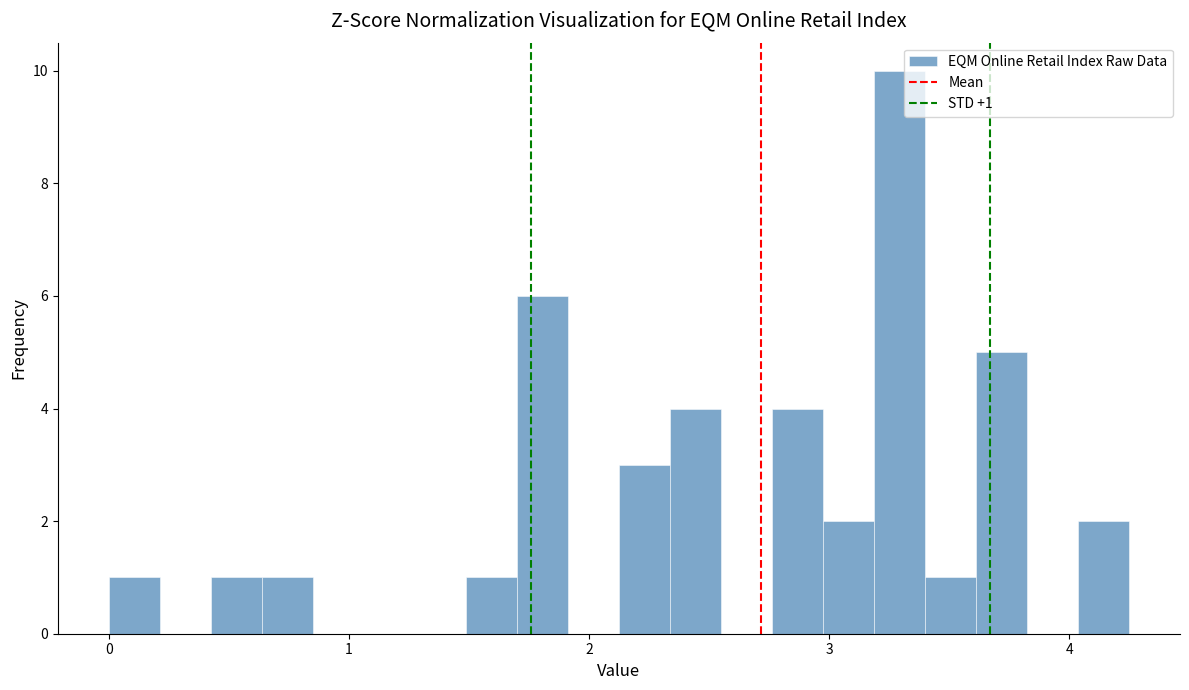

Around what value on the x-axis is the tallest bar? Give the approximate position of its centre, as read against the axis.

3.3